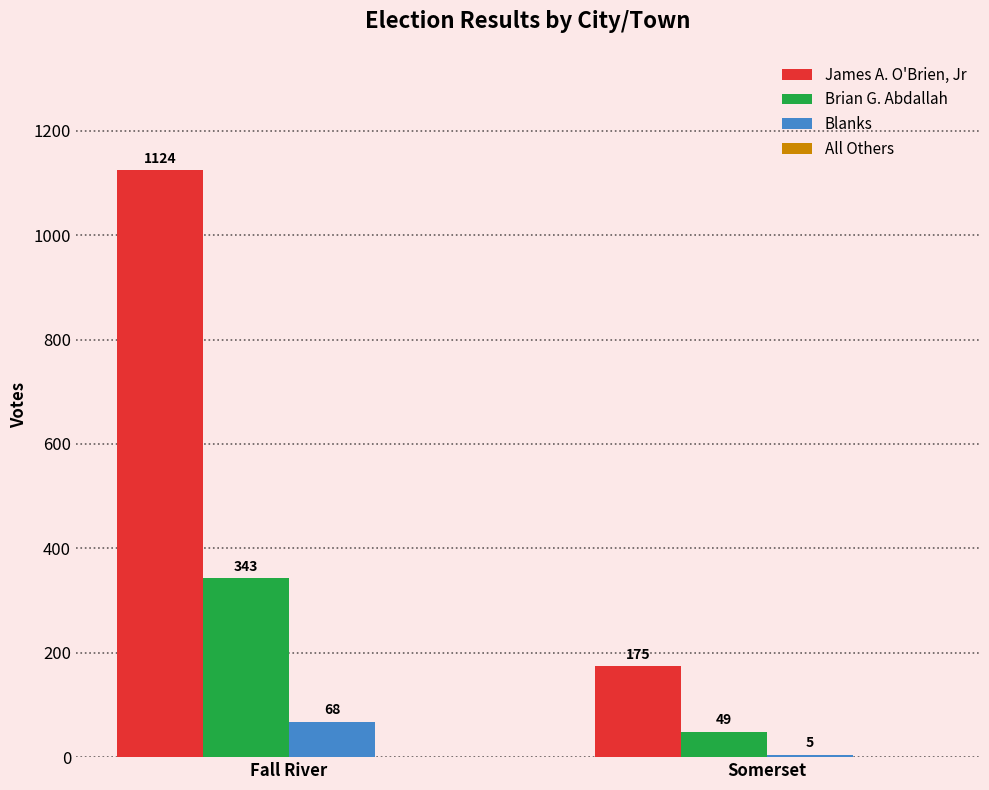

How many categories are shown in the chart?

2